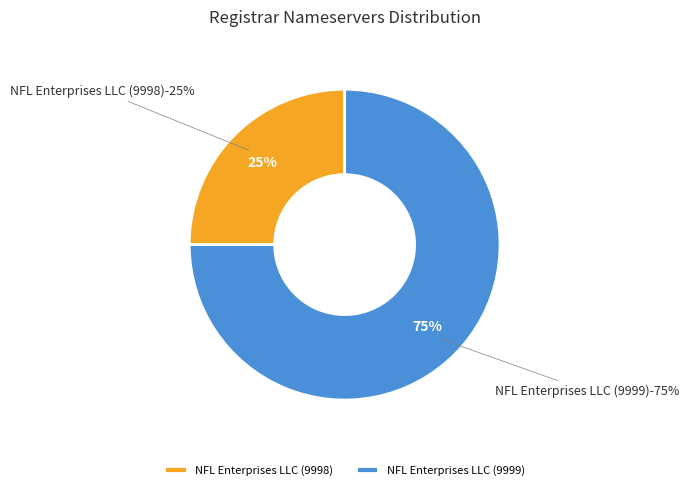

What is the total percentage of NFL Enterprises LLC (9998) and NFL Enterprises LLC (9999)?

100.0%